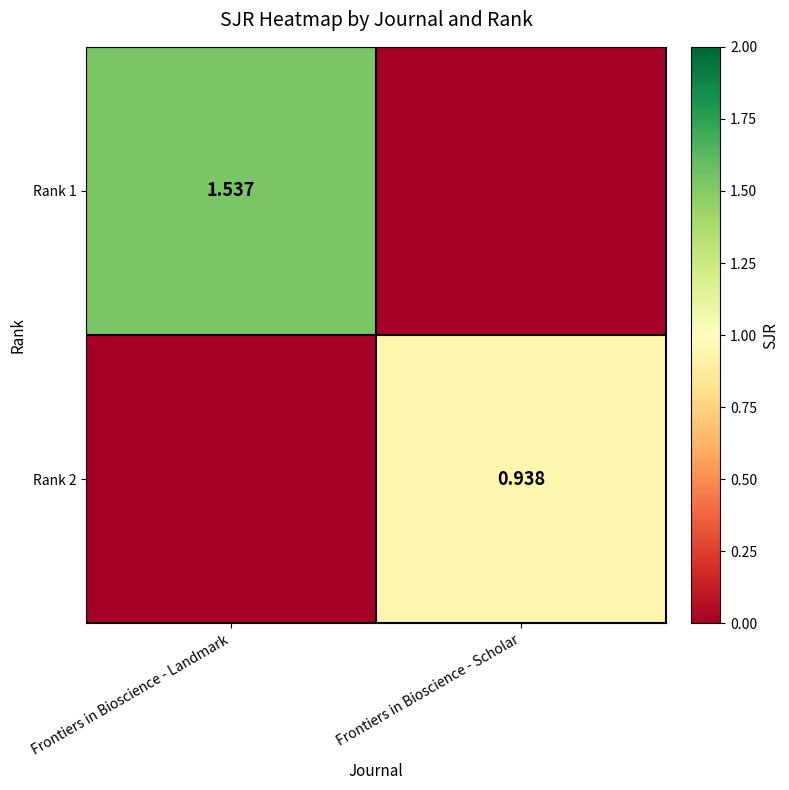

Which series has the widest spread of values?

Rank 1